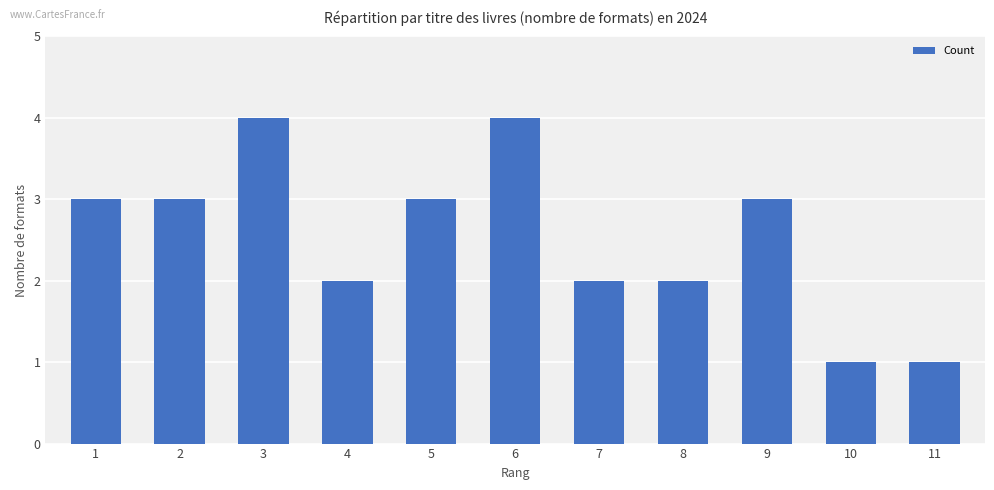

Approximately how many times larger is the value at 7 compared to 8?

1.0